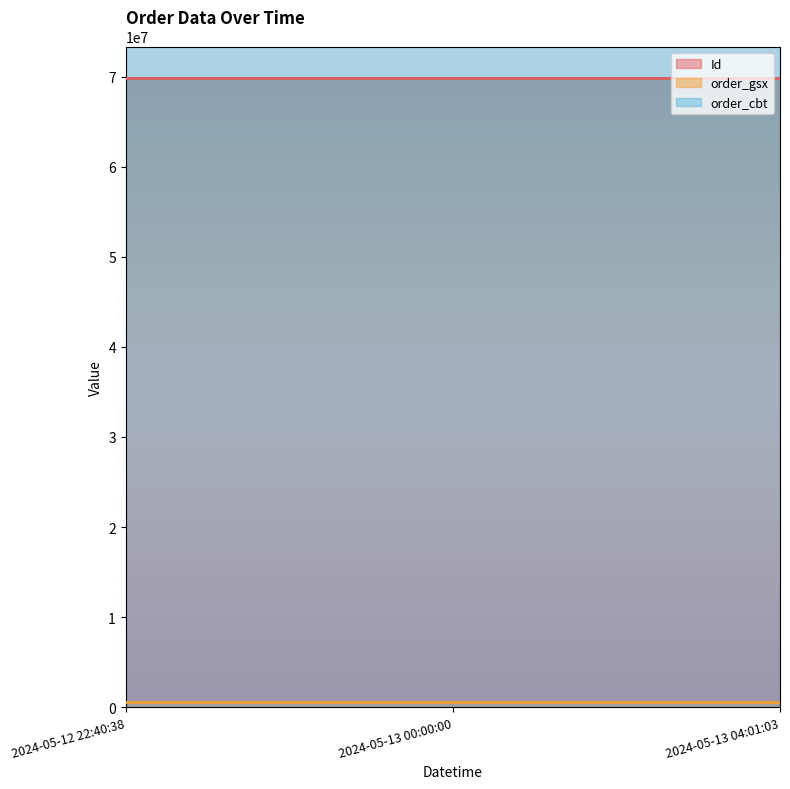

True or false: Id has a value of 17298882 at 2024-05-13 04:01:03.

False